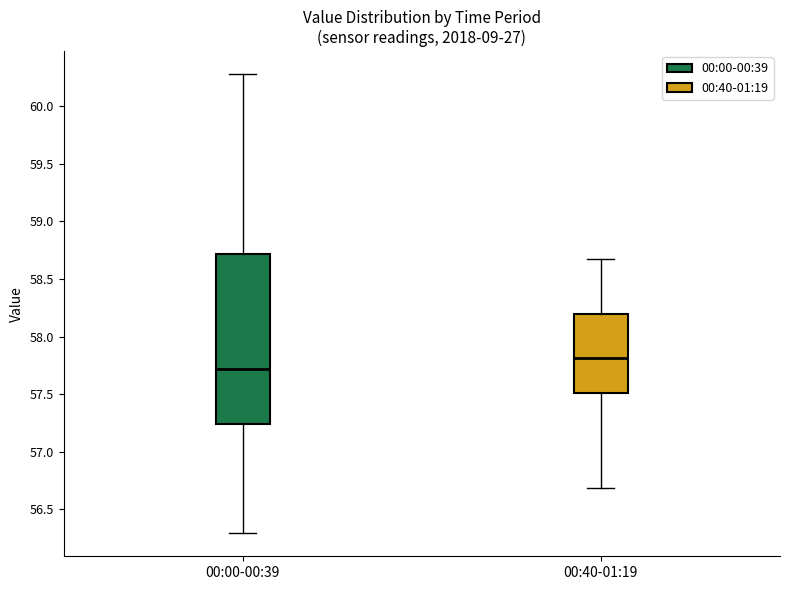

Which box has the lowest median line?

00:00-00:39